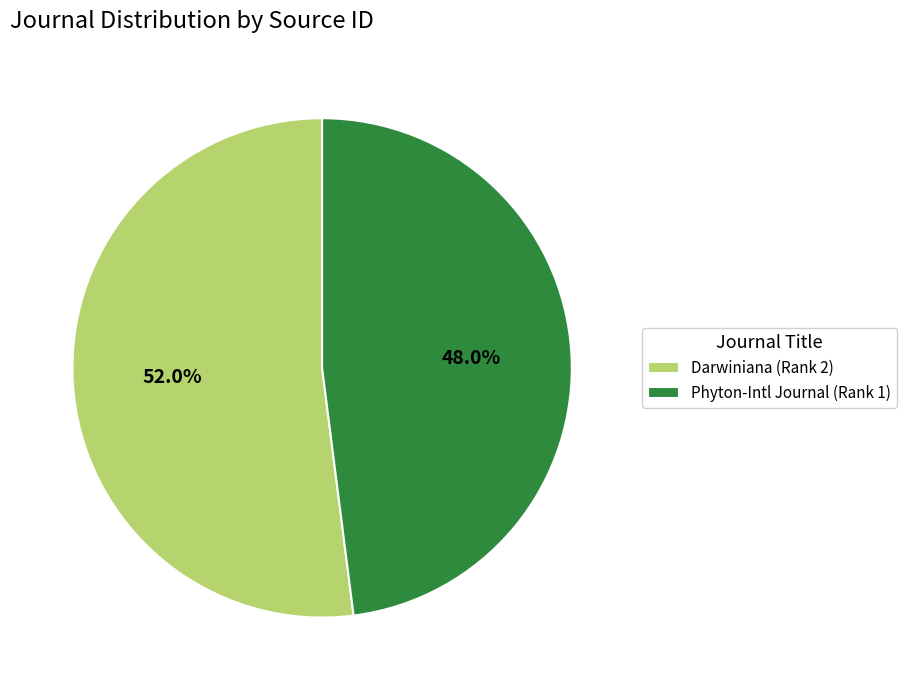

What portion of the pie excludes Phyton-Intl Journal (Rank 1)?

52.0%